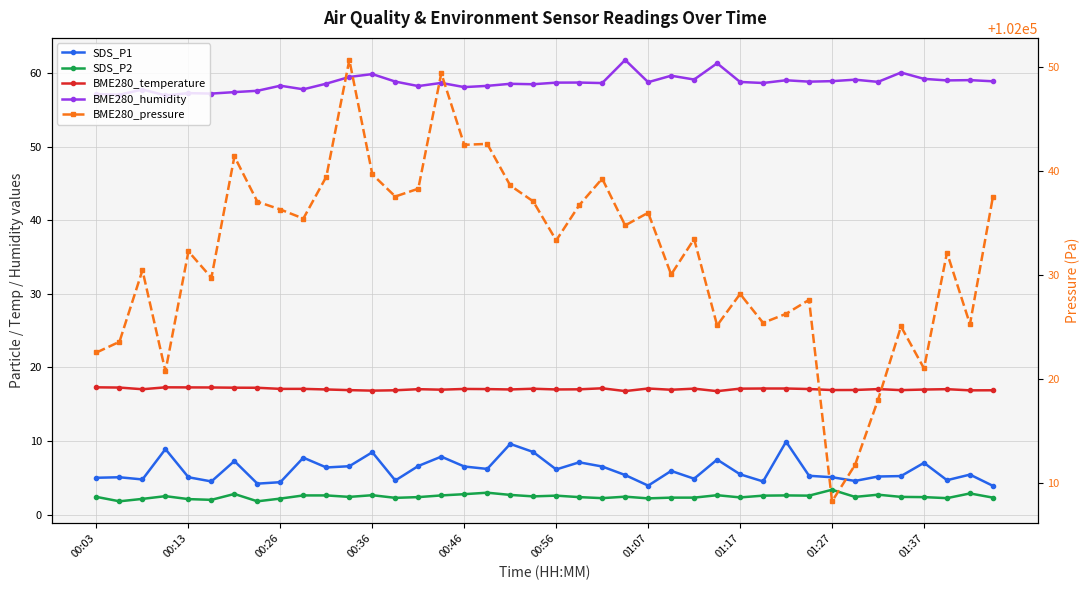

What is the maximum value shown in the chart?

102050.7